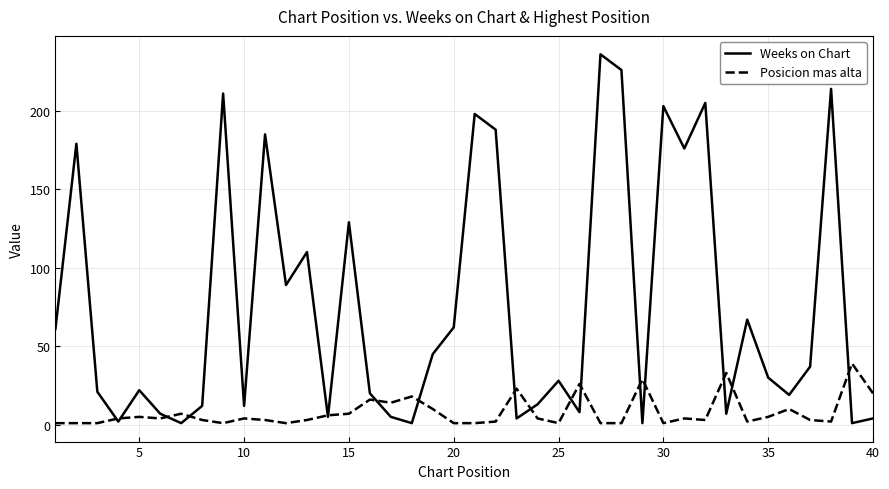

Which series has the largest range (max minus min)?

Weeks on Chart